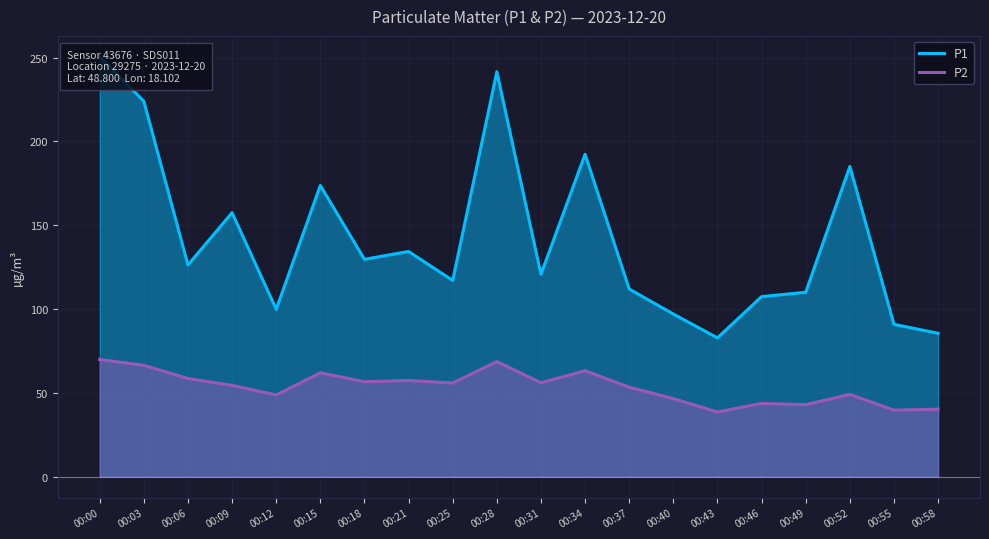

True or false: P2 has a value of 46.5 at 00:40.

True